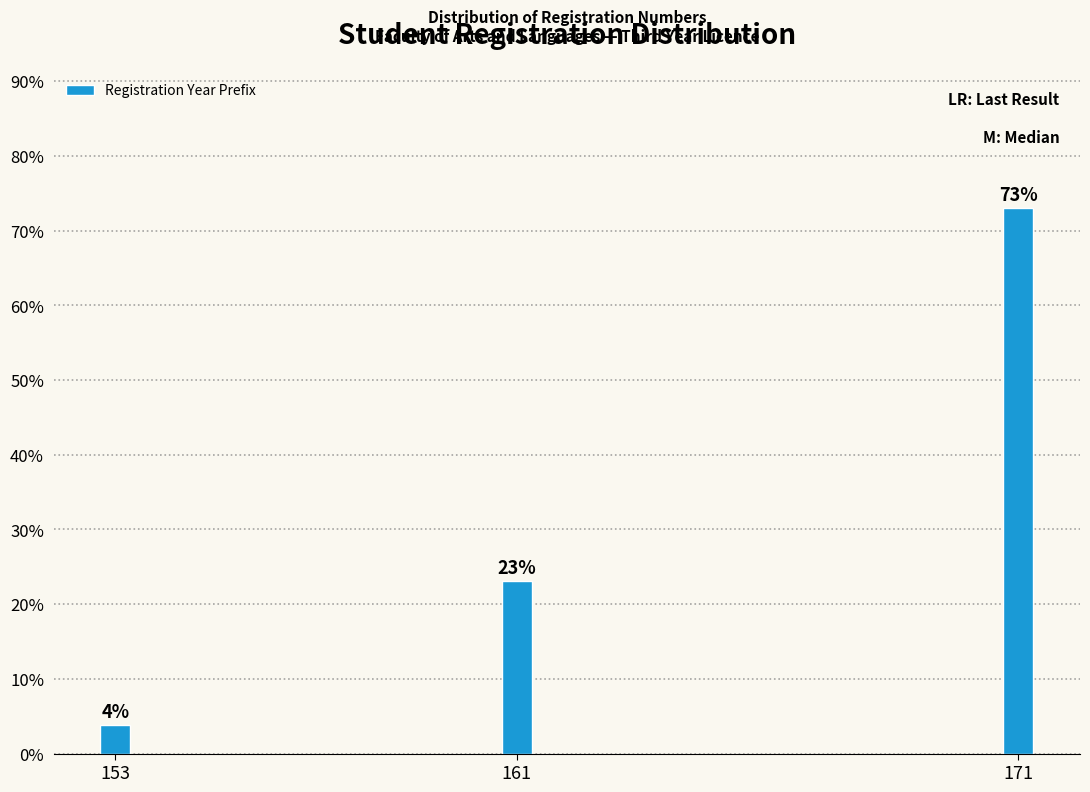

Approximately how many times larger is the value at 161 compared to 171?

0.3